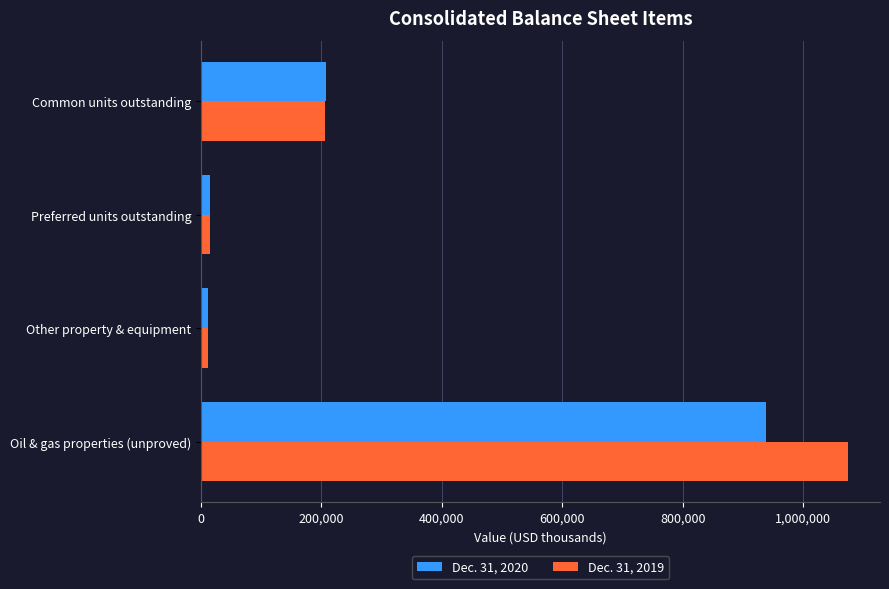

What is the greatest value displayed?

1073447